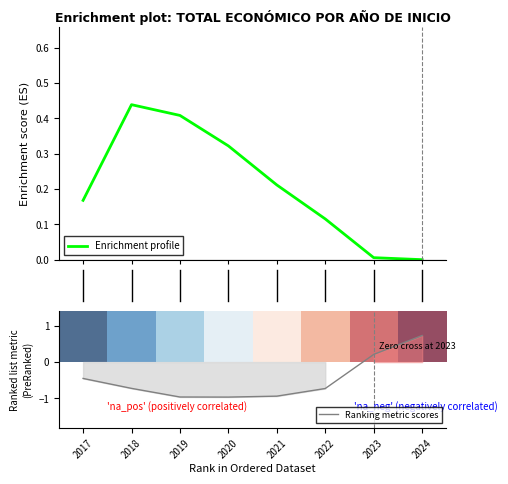

Where is Ranking metric scores nearest to the value 0?

2023